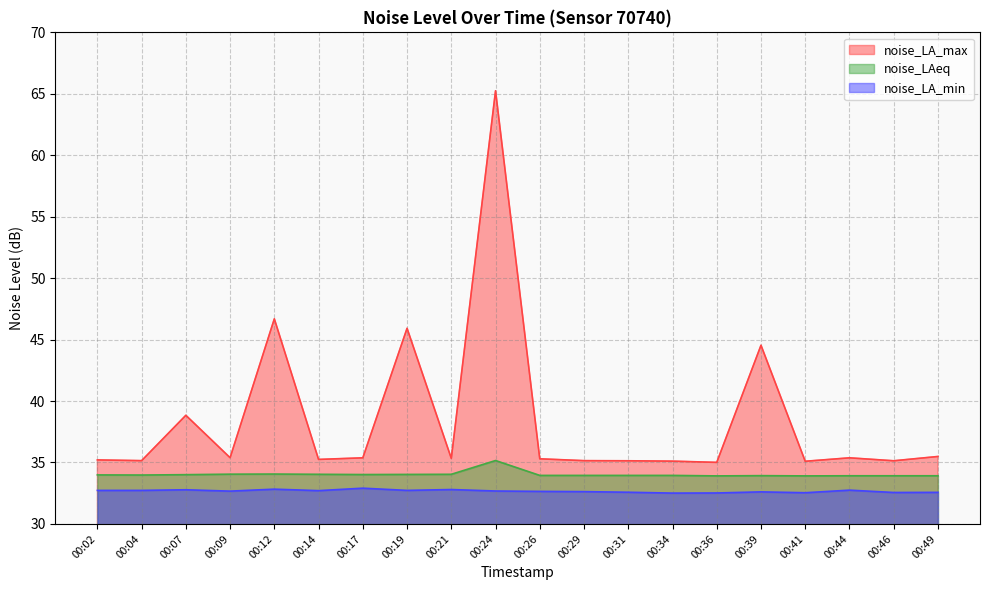

Which category has the highest value in the noise_LAeq series?

00:24